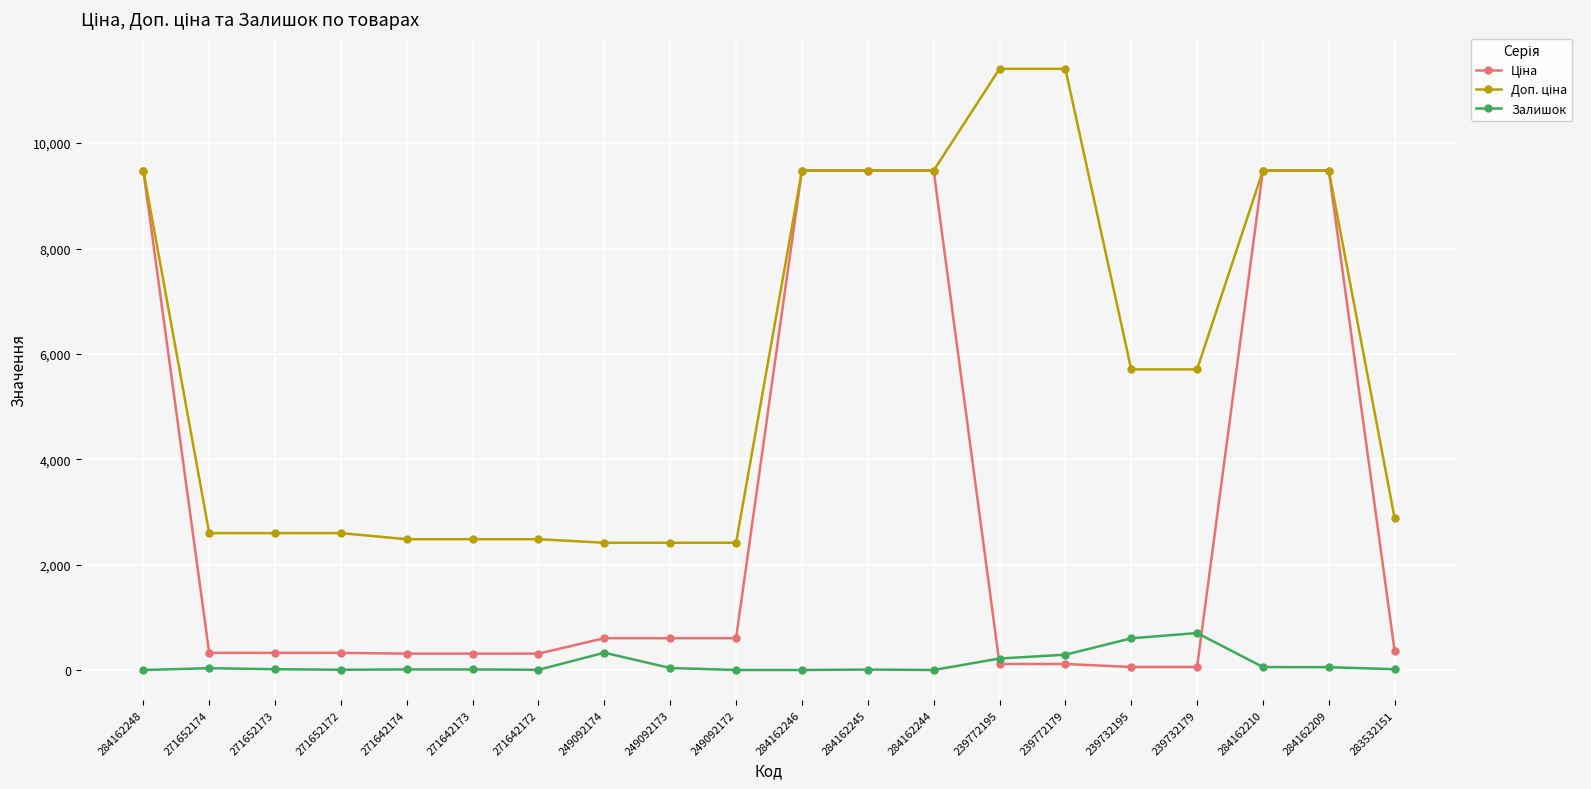

At how many categories does at least one series exceed 4277?

10